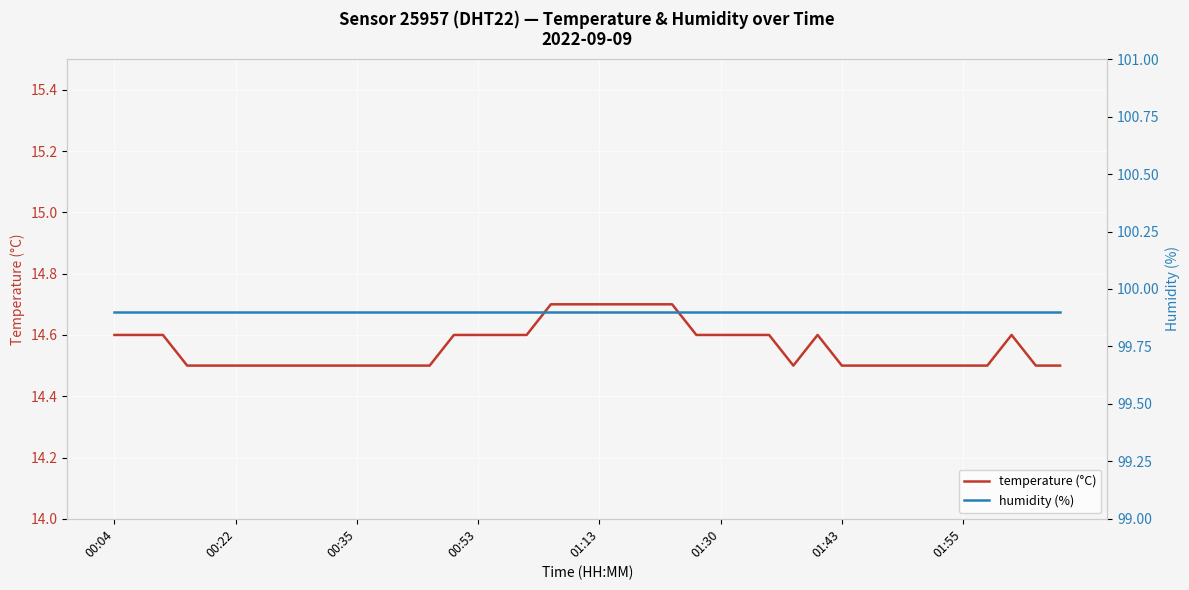

What is the maximum value for temperature (°C)?

14.7